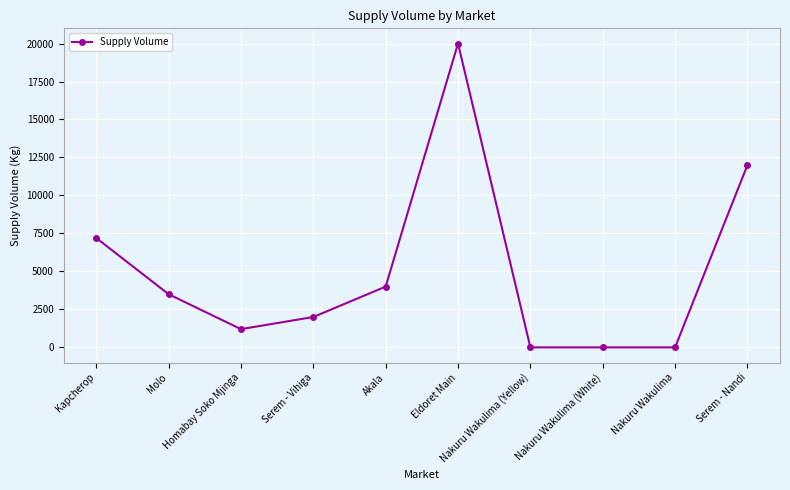

How many values are below 3500?

5